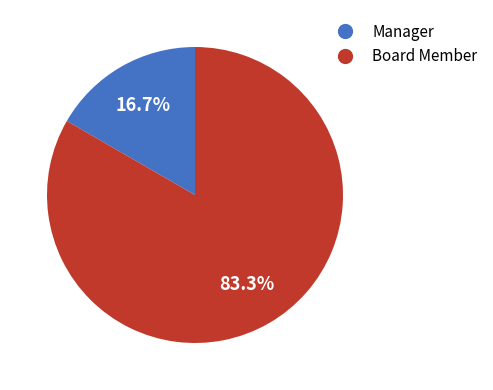

Is there a majority slice in this chart?

Yes